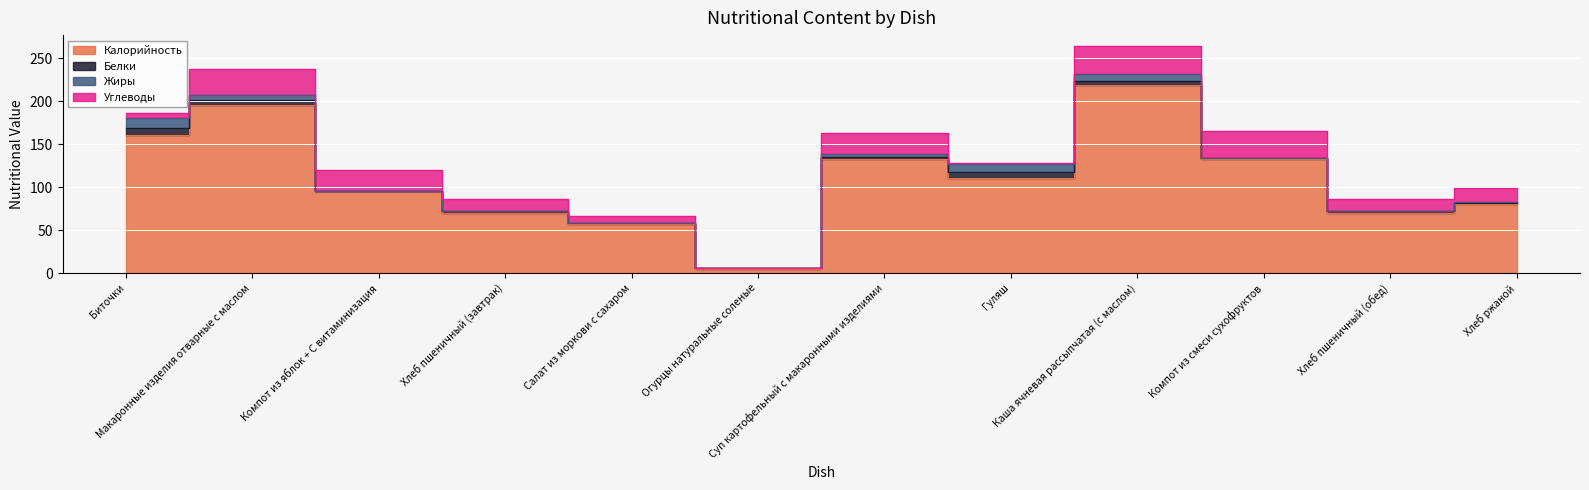

What is the total value across all series at Суп картофельный с макаронными изделиями?

162.7